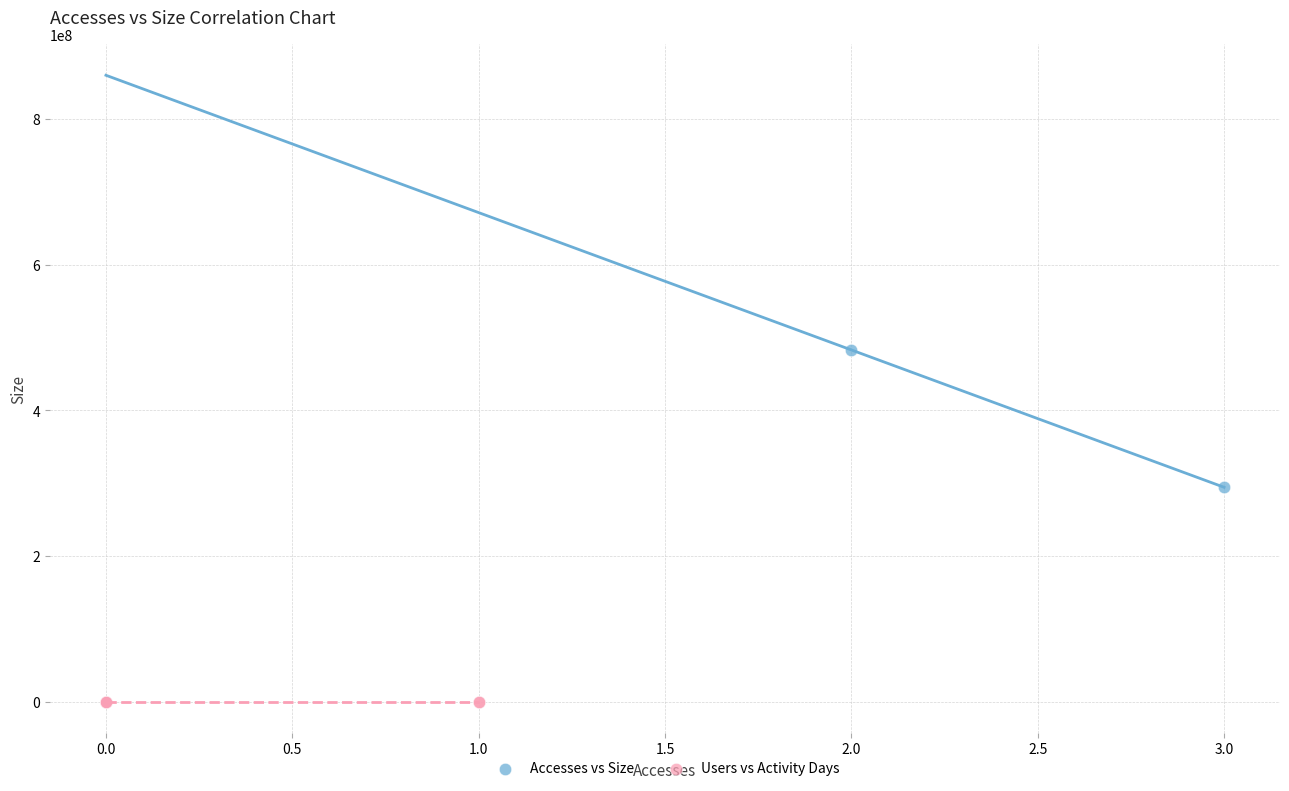

Which series reaches the maximum Y coordinate?

Accesses vs Size